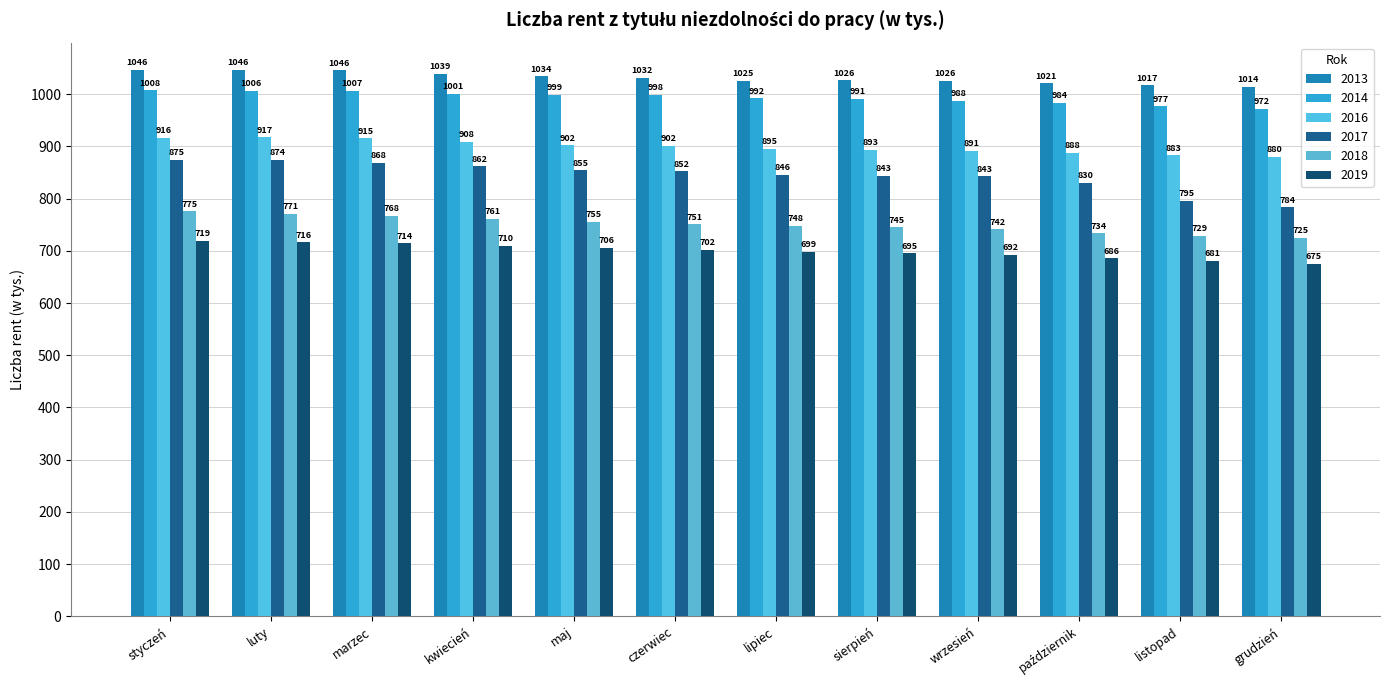

Rank the series at czerwiec from lowest to highest value.

2019, 2018, 2017, 2016, 2014, 2013